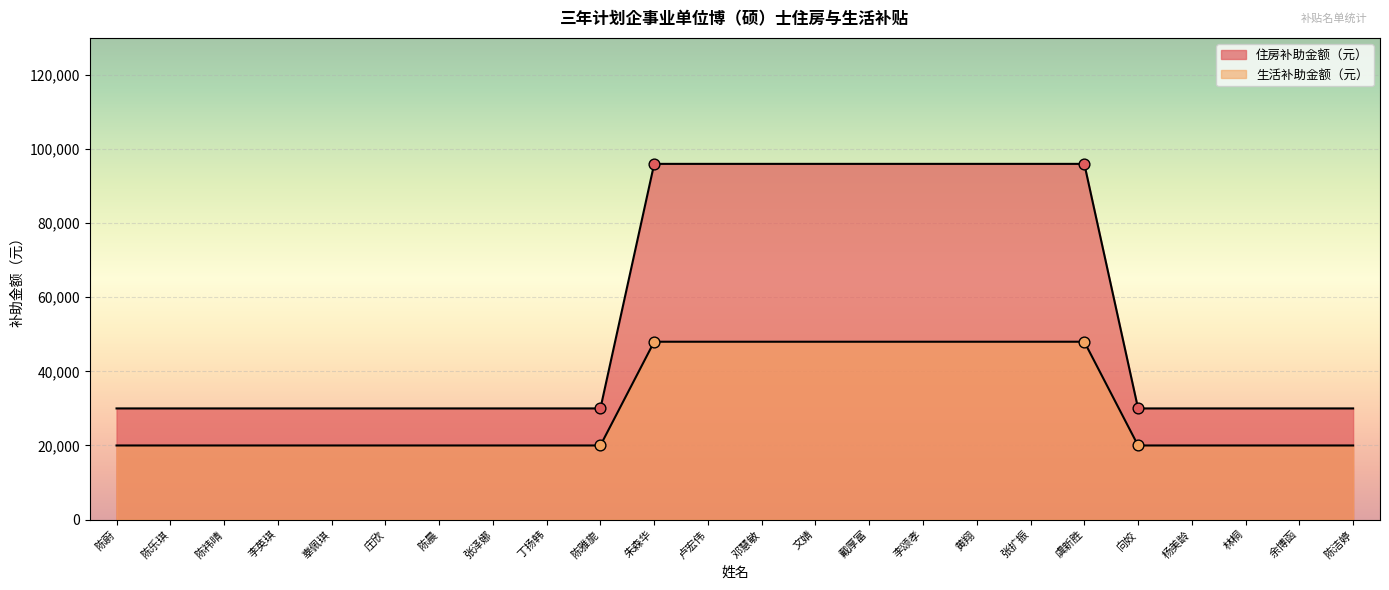

Which series has the largest total across all categories?

住房补助金额（元）